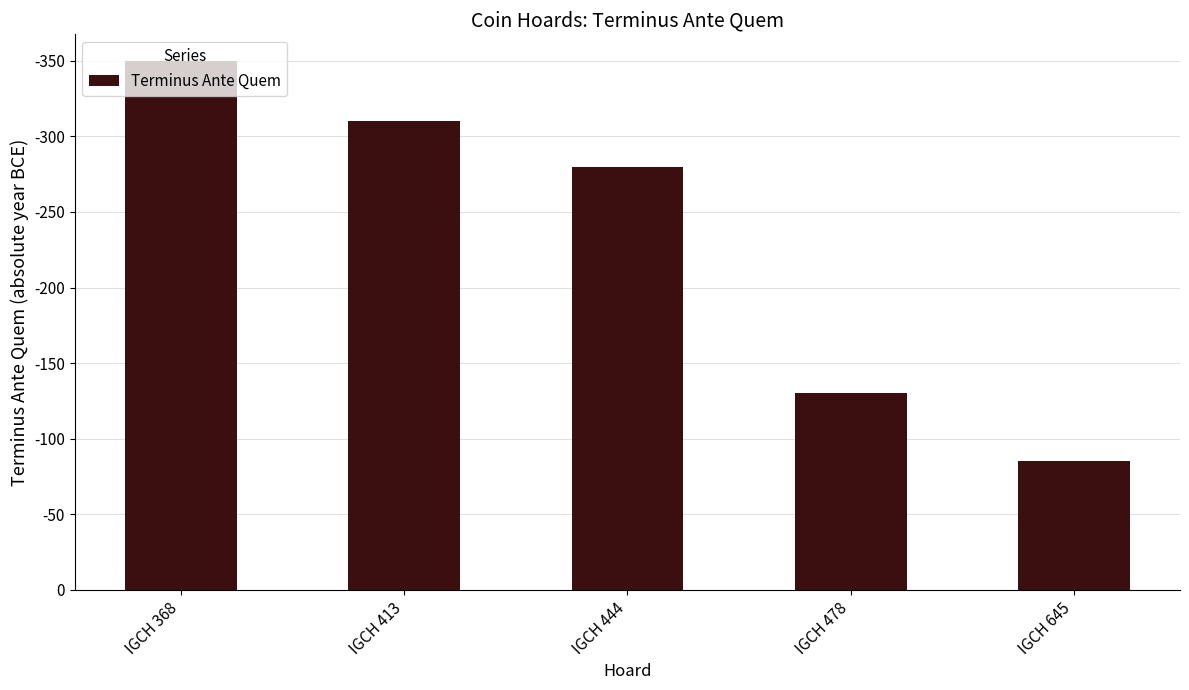

Reading left to right, what are all the values shown in this chart?

IGCH 368=350	IGCH 413=310	IGCH 444=280	IGCH 478=130	IGCH 645=85